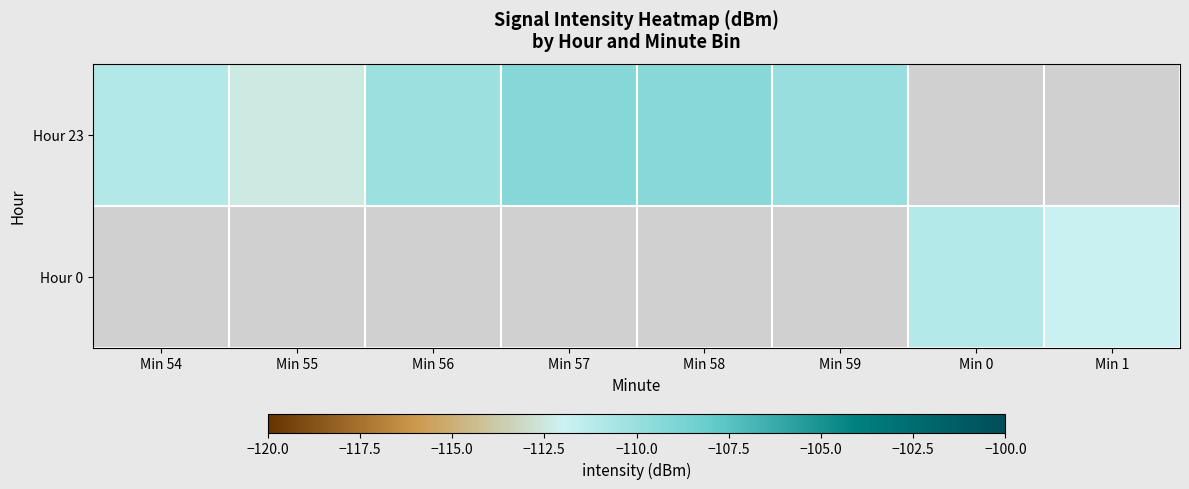

Between Min 55 and Min 59, which series saw the biggest shift?

Hour 23